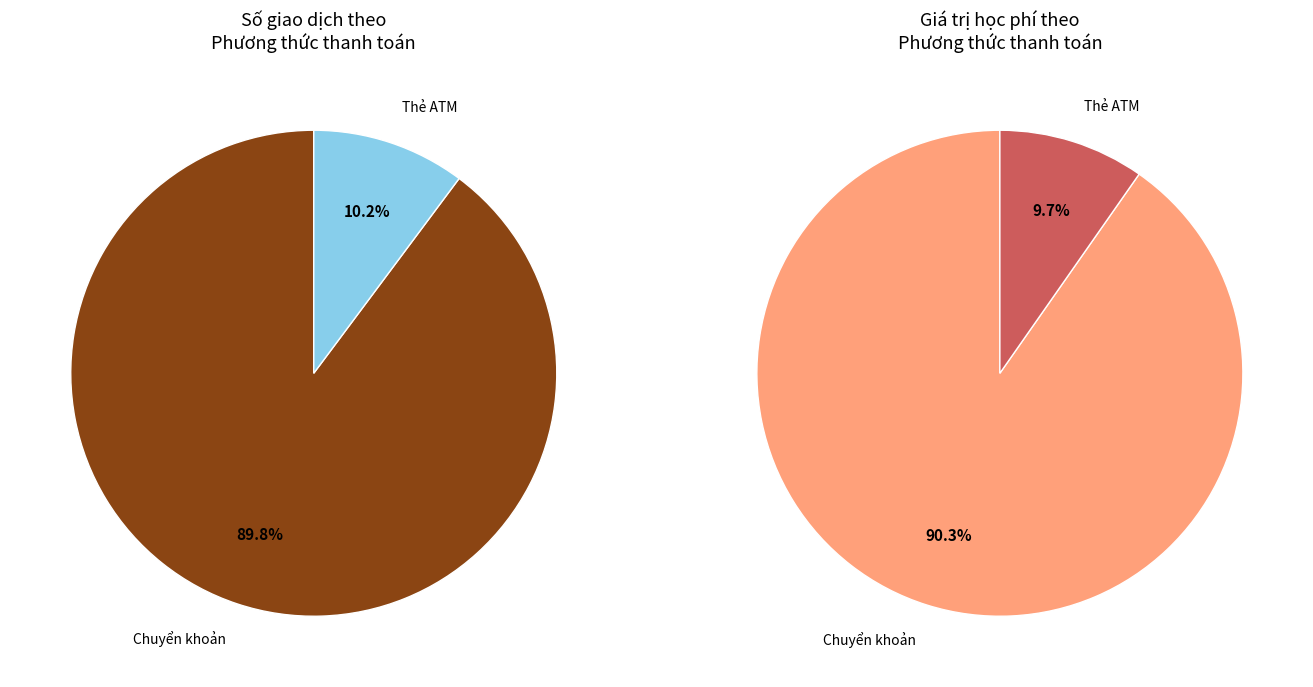

To the nearest percent, what is the average slice percentage?

50%